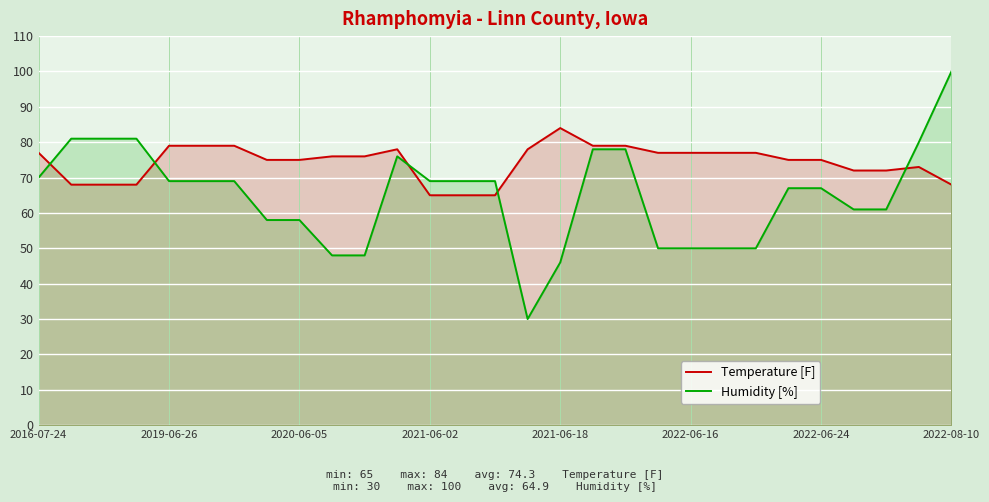

At which category is the sum across all series the highest?

2022-08-10